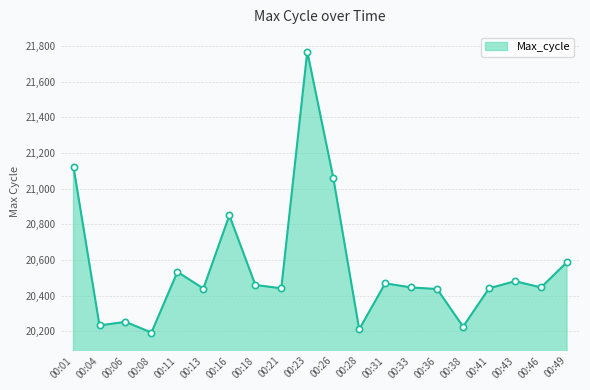

At which category does the chart reach its minimum across all series?

00:08